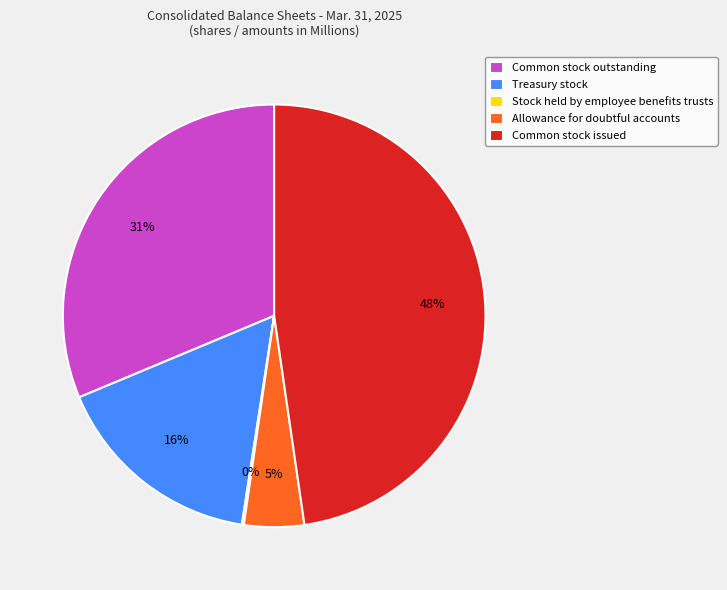

Between Common stock outstanding and Allowance for doubtful accounts, which is larger?

Common stock outstanding